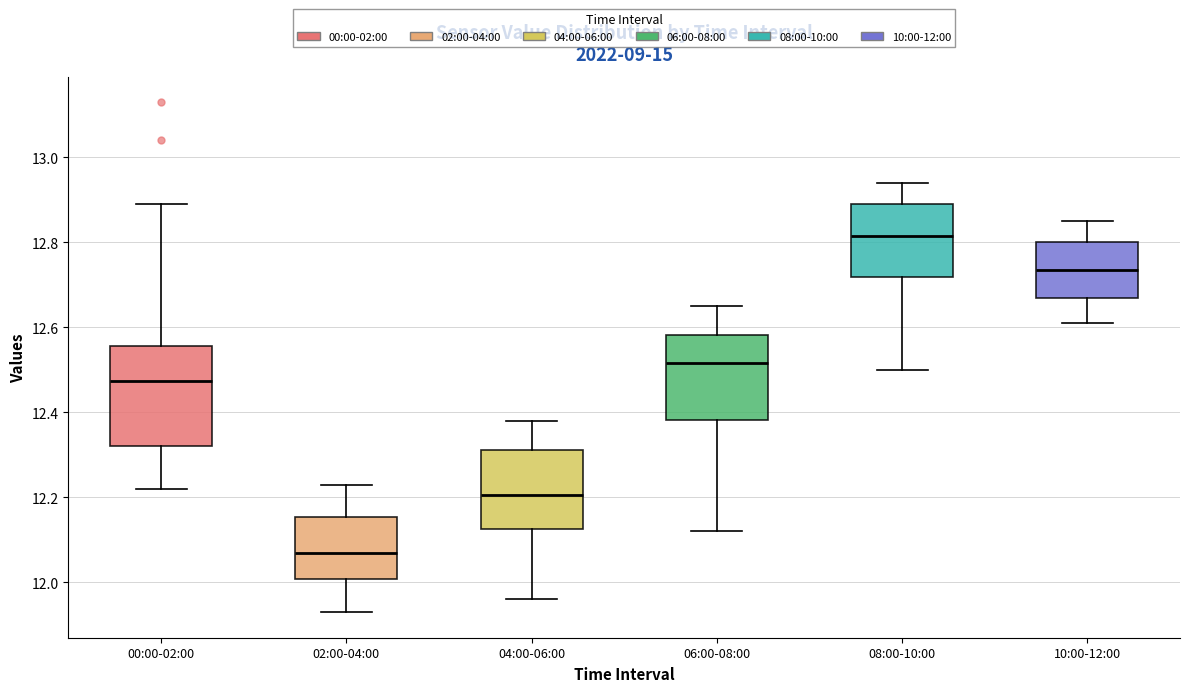

Comparing the boxes themselves (not the whiskers), which one is the tallest?

00:00-02:00